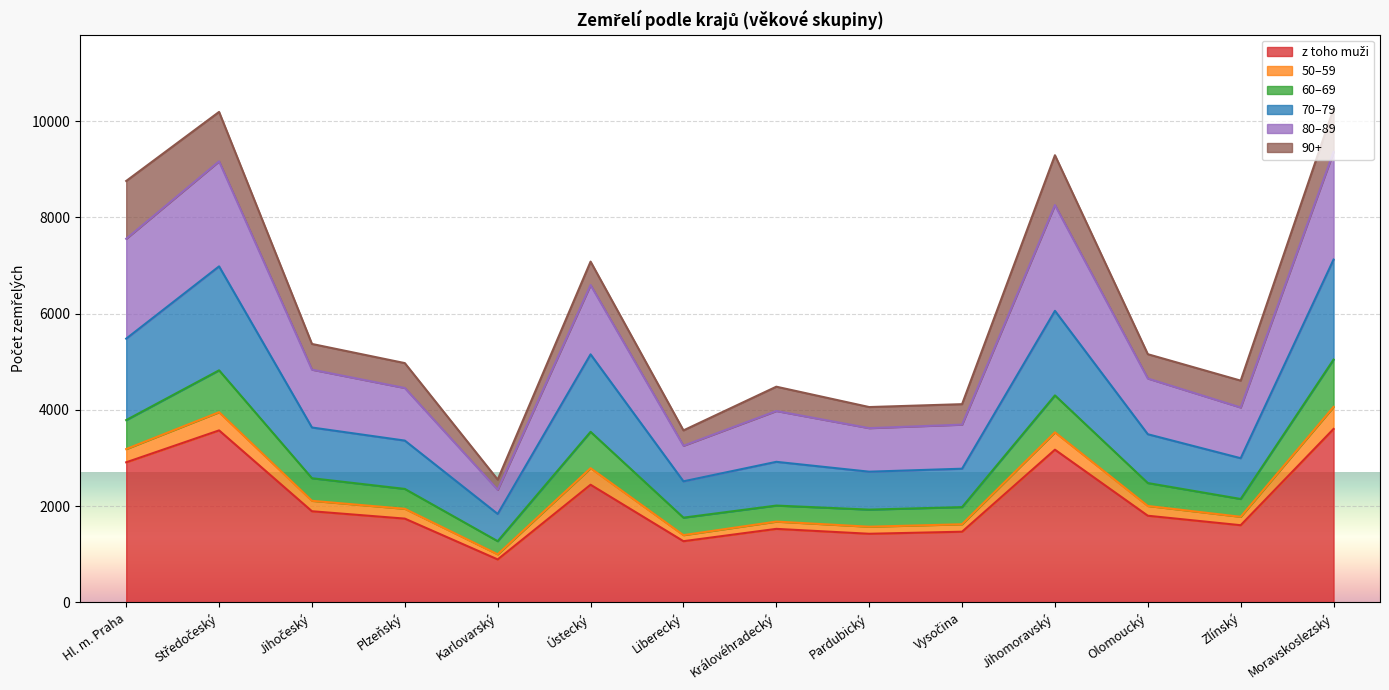

What is the total value across all series at Ústecký?

7081